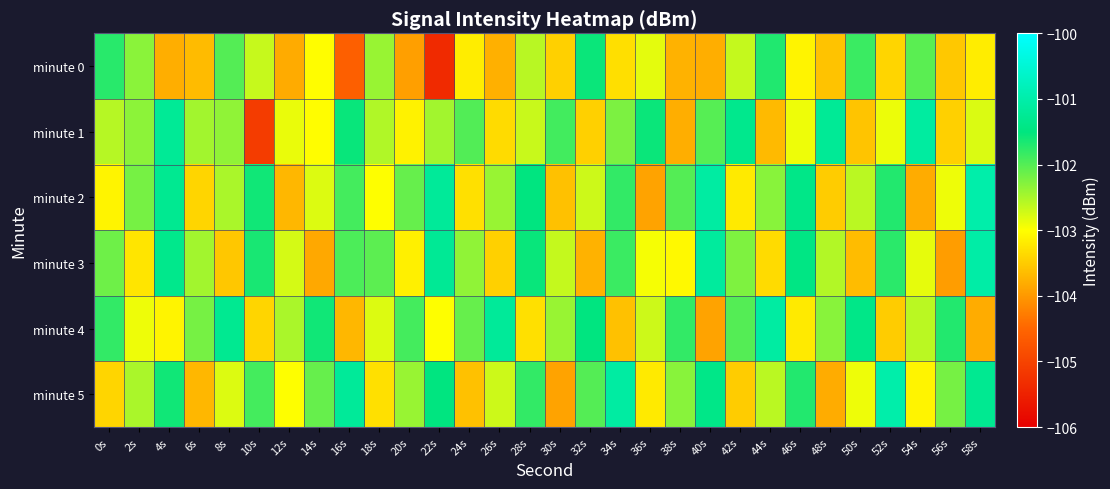

What is the total value across all series at 2s?

-615.5